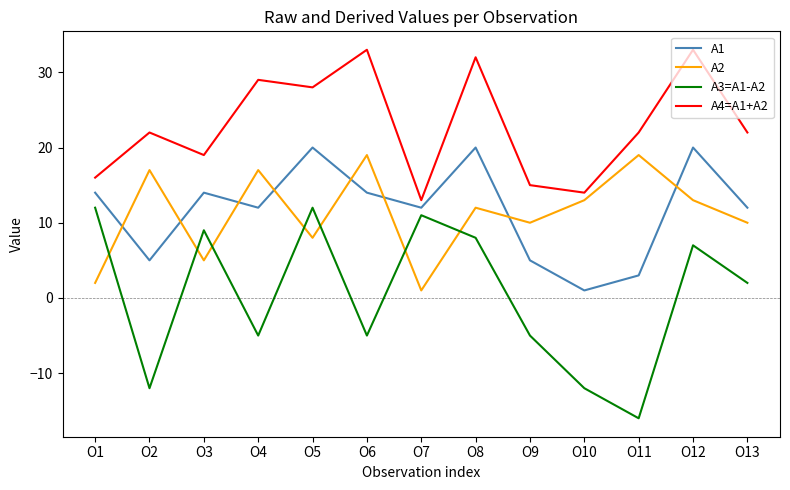

What is the difference between the maximum and minimum values in the A3=A1-A2 series?

28